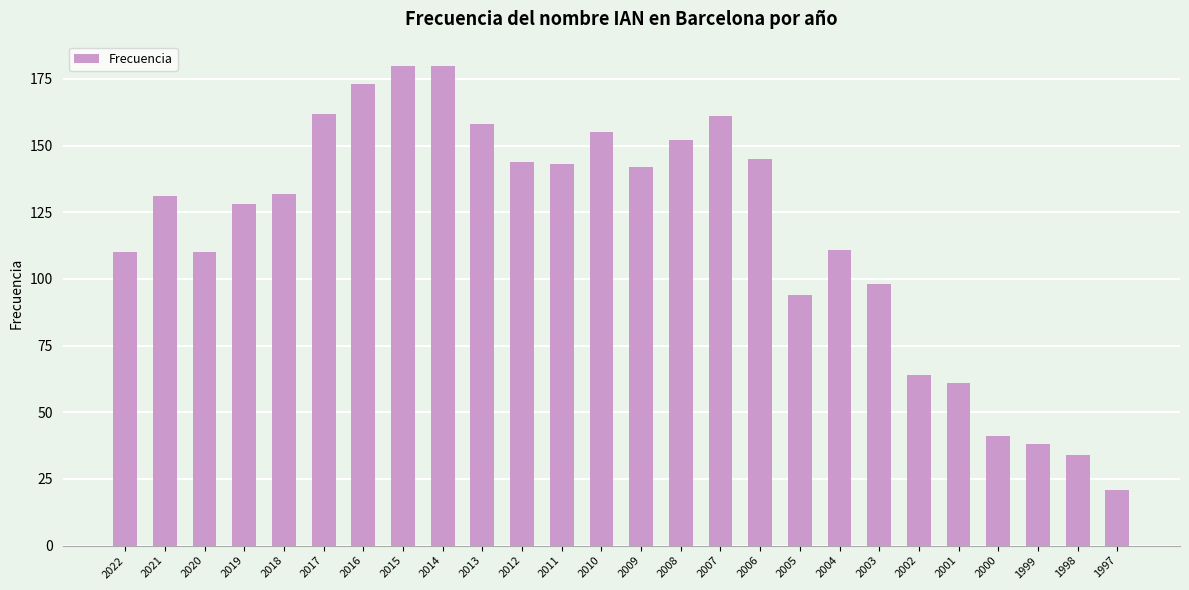

What is the value of the 11th bar from the left?

144